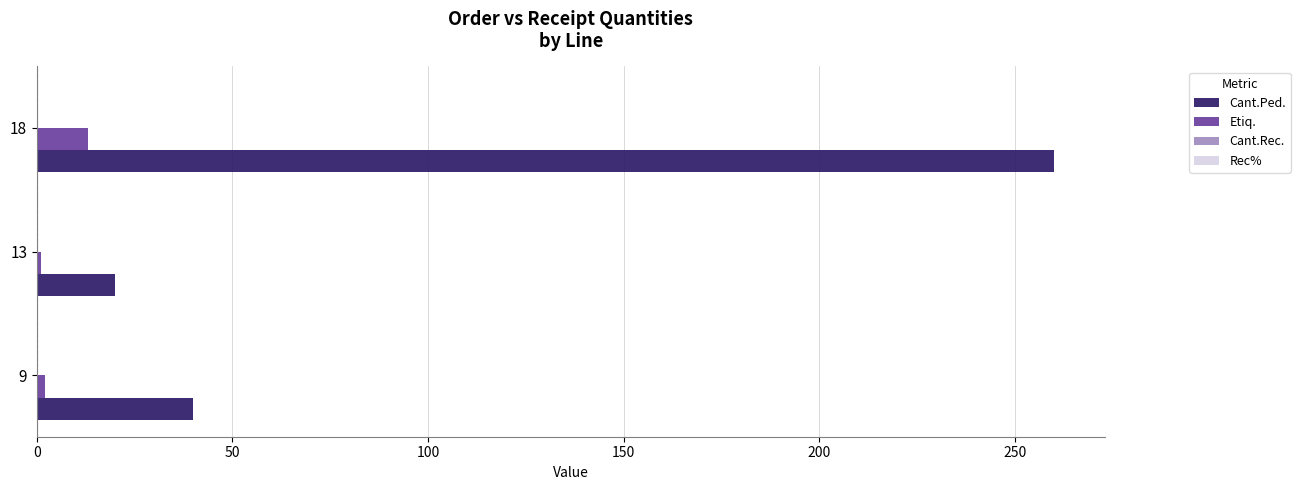

Which series has the largest total across all categories?

Cant.Ped.